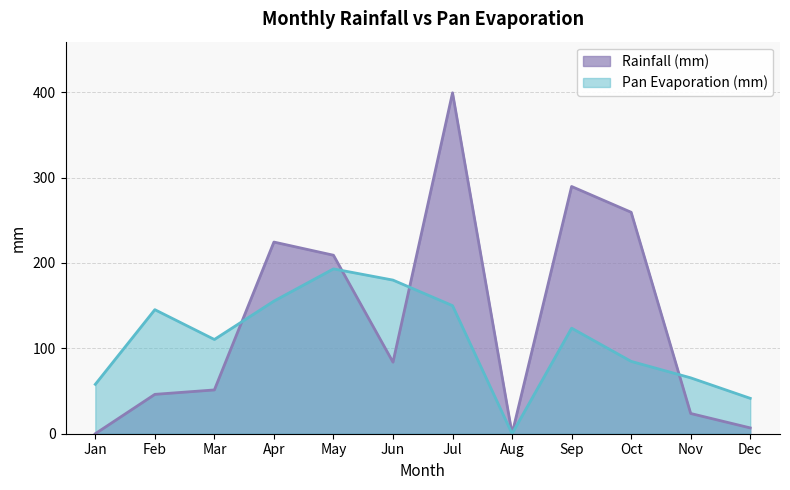

At which label does Pan Evaporation (mm) first exceed 123?

Feb